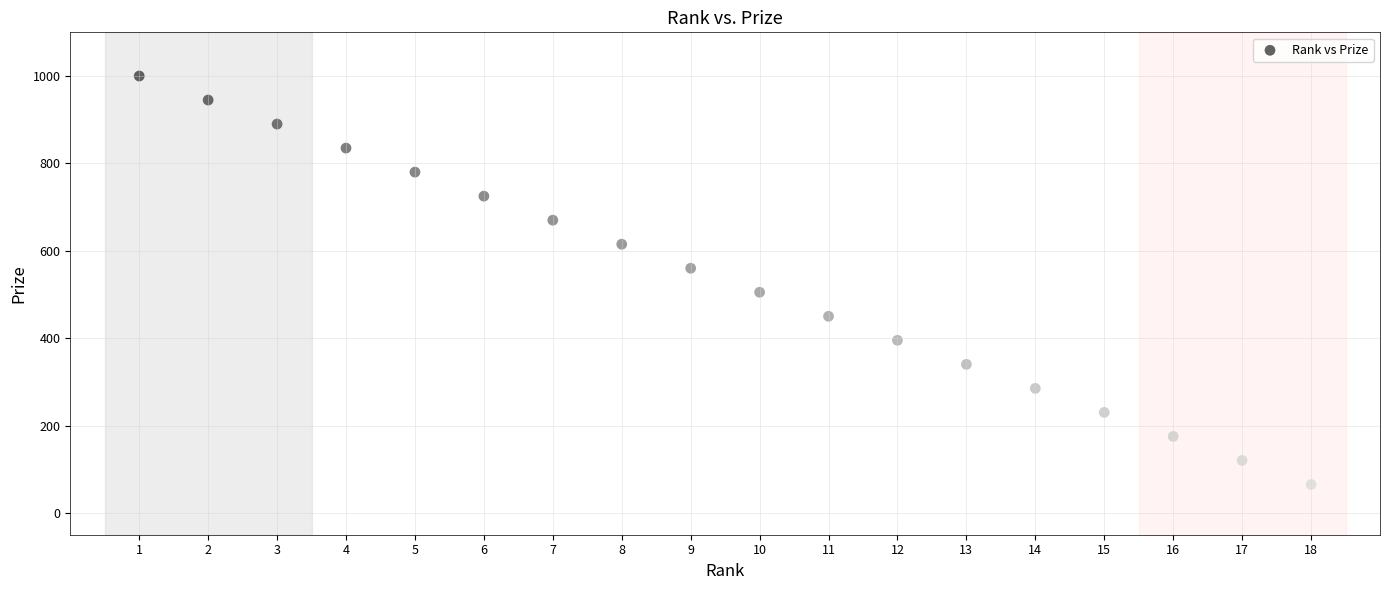

What is the range of Y values (max minus min)?

935